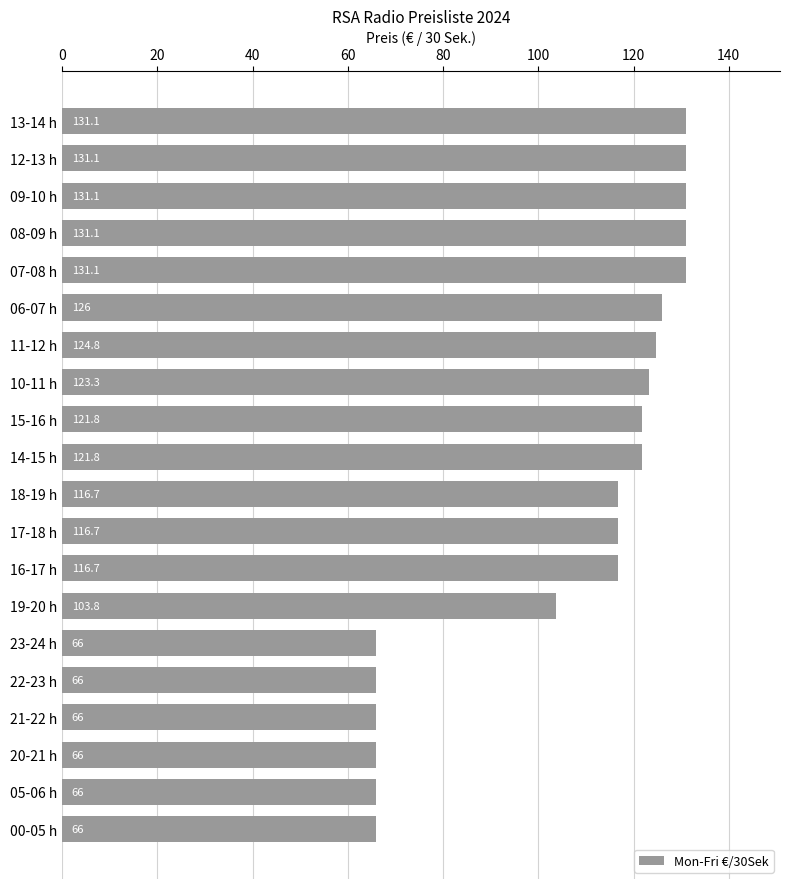

What is the label of the 11th bar from the top?

18-19 h